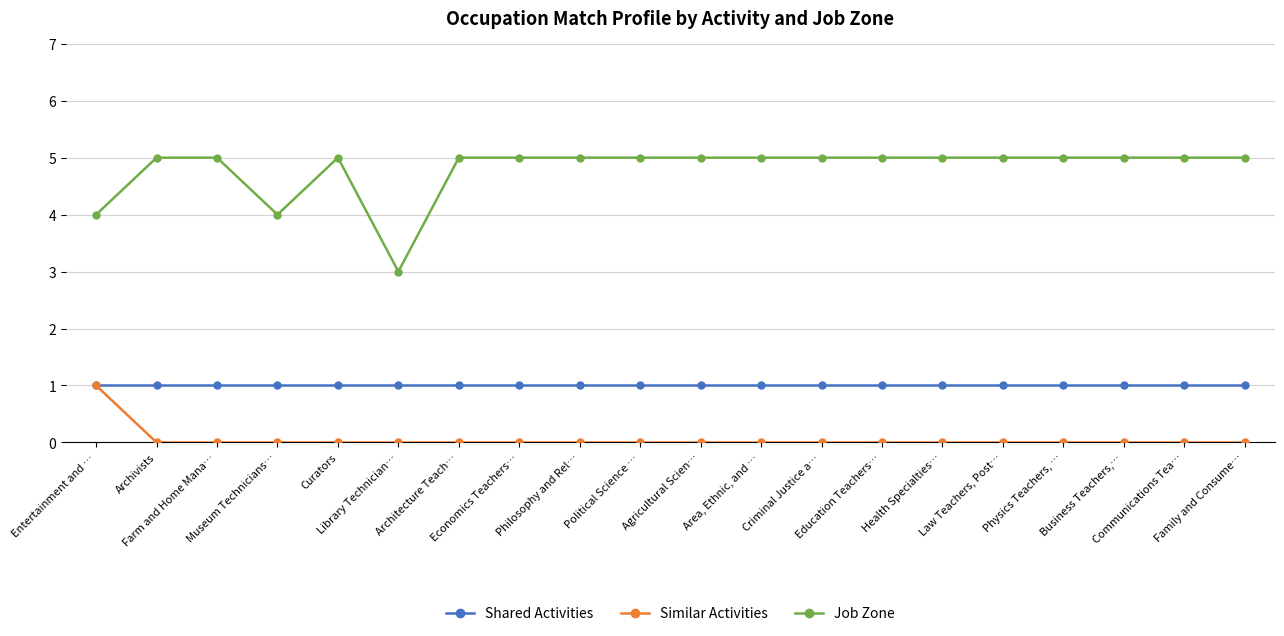

What is the difference between the Similar Activities values at Entertainment and … and Health Specialties…?

1